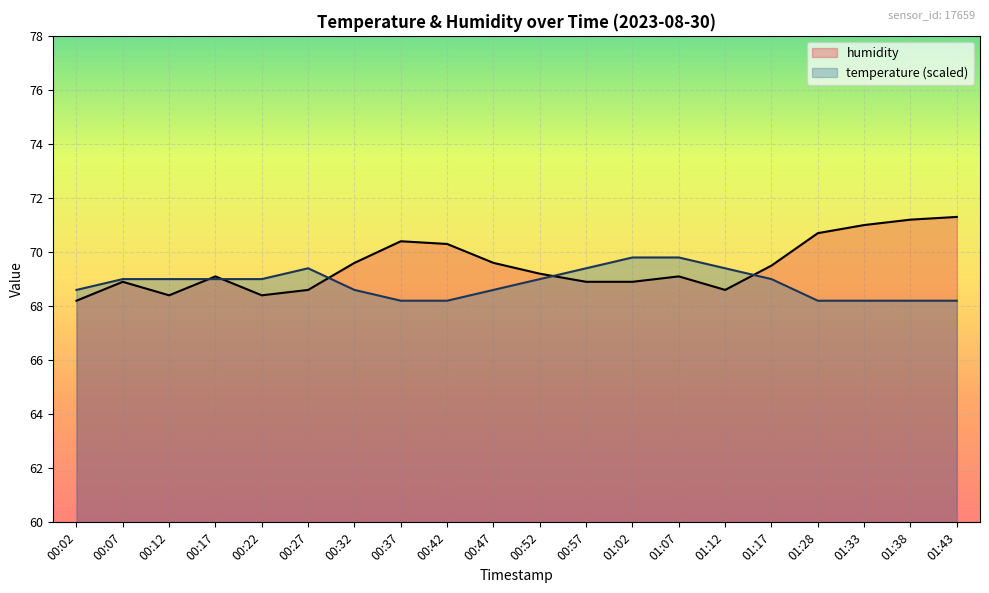

How many values in the temperature series are below 69?

9